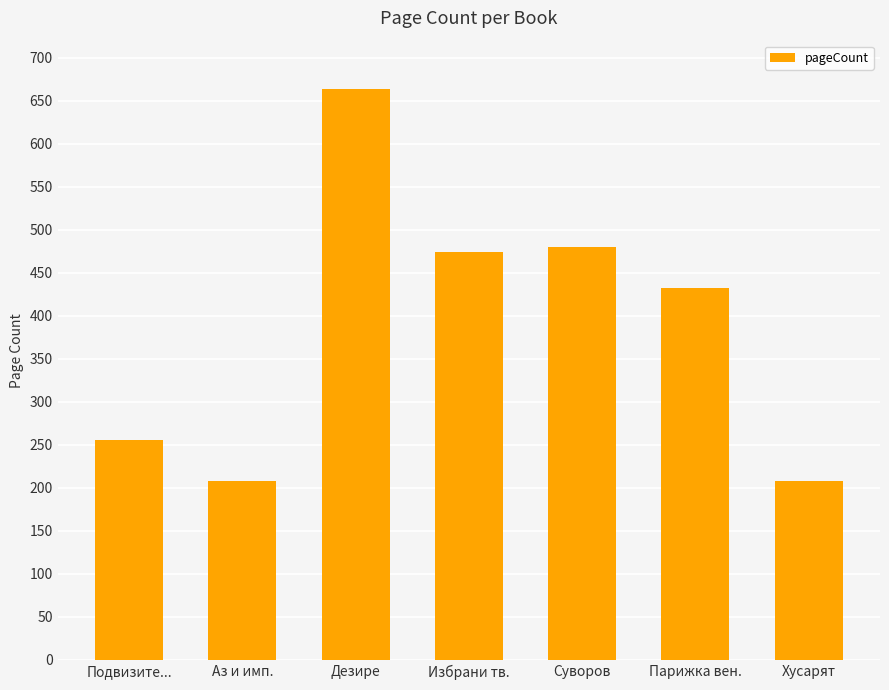

Read the value at Дезире, to the nearest 10.

660